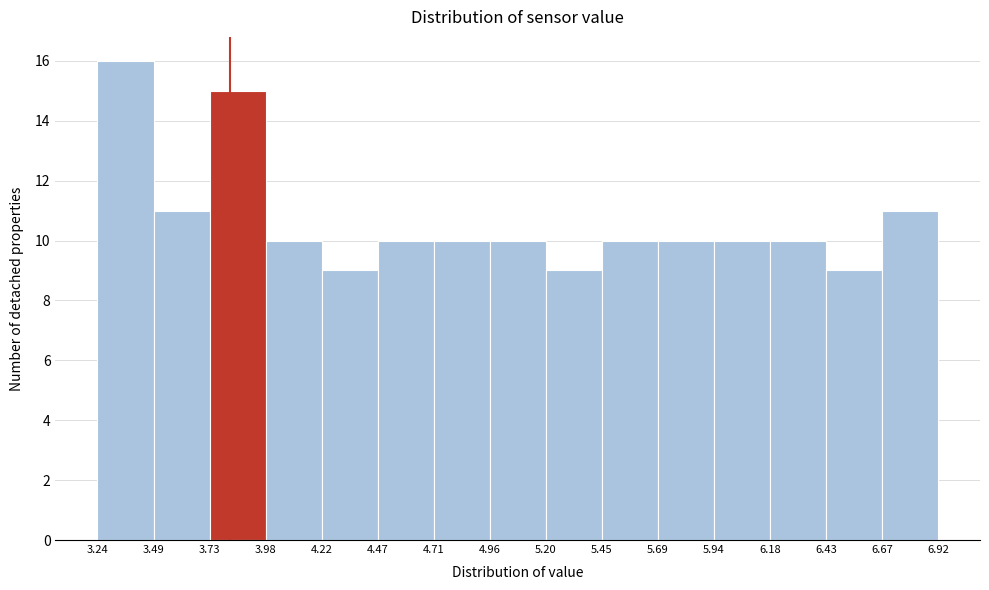

Reading left to right, list every bar in this chart as the range it spans on the x-axis followed by its height. The values are not printed on the chart, so give them approximately, as read against the axis.

3.24 to 3.49: 16
3.49 to 3.73: 11
3.73 to 3.98: 15
3.98 to 4.22: 10
4.22 to 4.47: 9
4.47 to 4.71: 10
4.71 to 4.96: 10
4.96 to 5.20: 10
5.20 to 5.45: 9
5.45 to 5.69: 10
5.69 to 5.94: 10
5.94 to 6.18: 10
6.18 to 6.43: 10
6.43 to 6.67: 9
6.67 to 6.92: 11